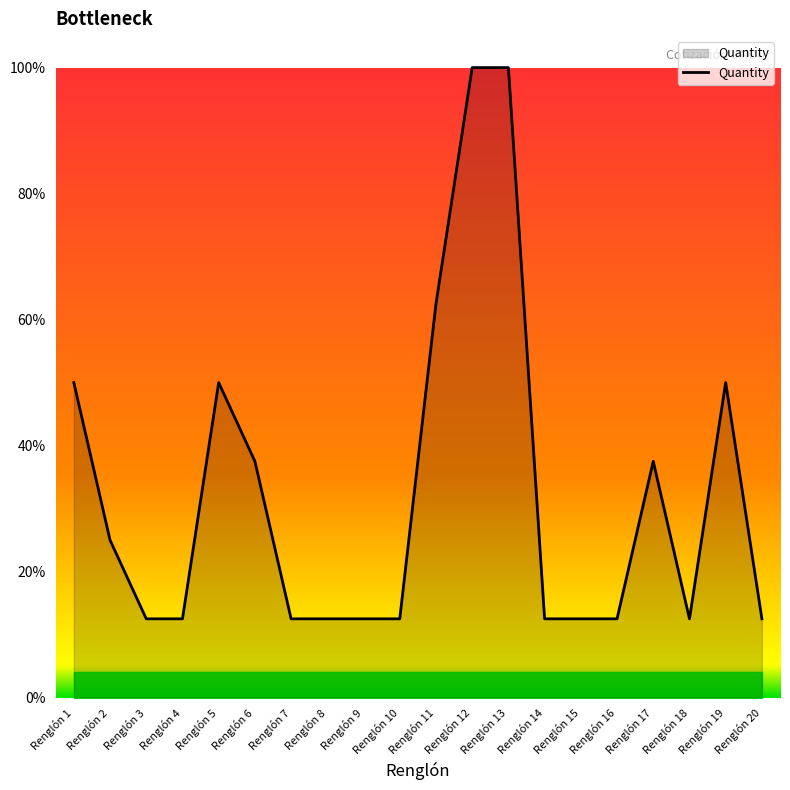

At which category does the chart reach its peak across all series?

Renglón 12